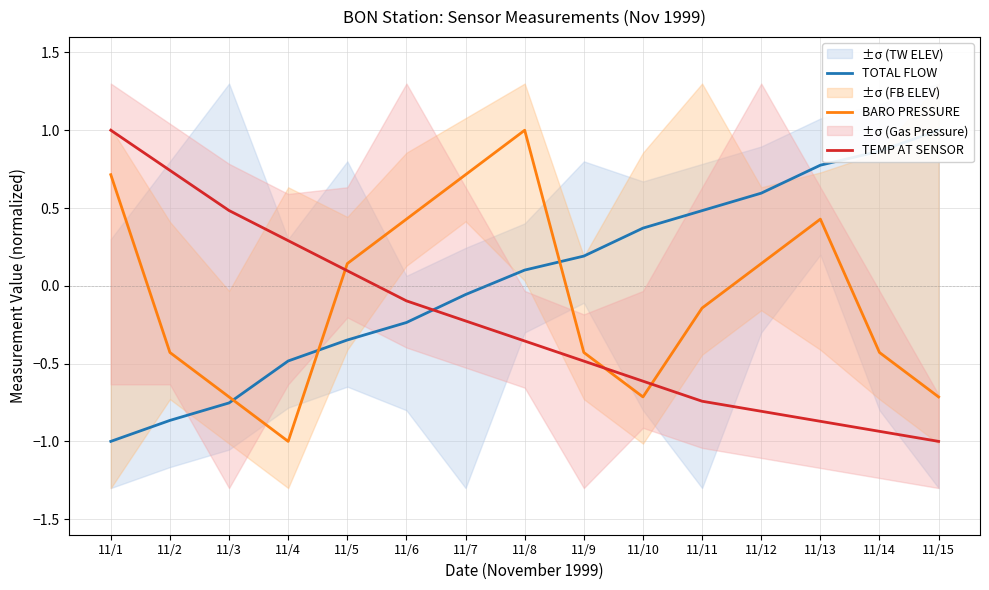

Where is TOTAL FLOW nearest to the value 0?

11/7